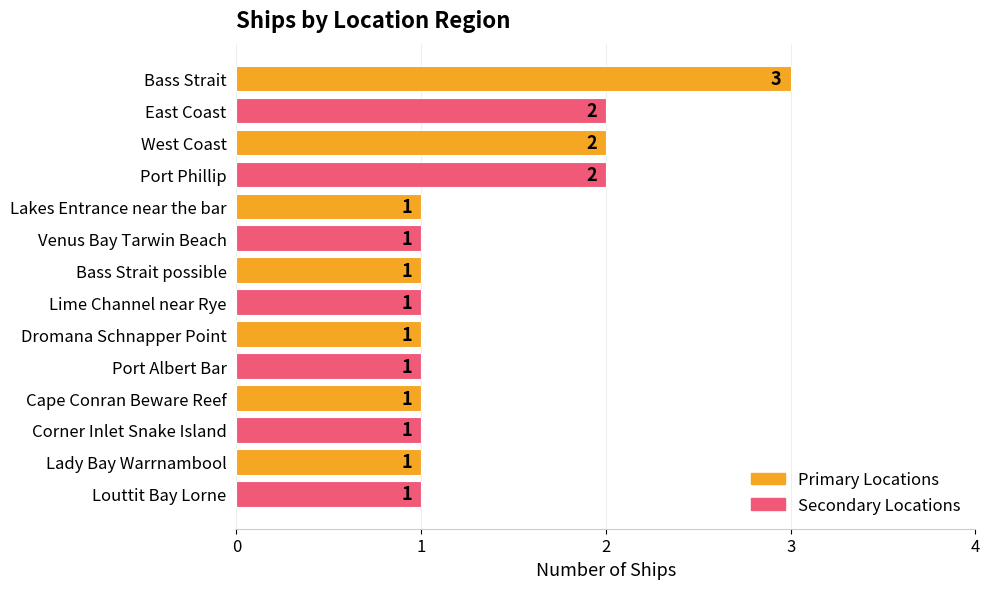

The value at Venus Bay Tarwin Beach is 2. True or false?

False